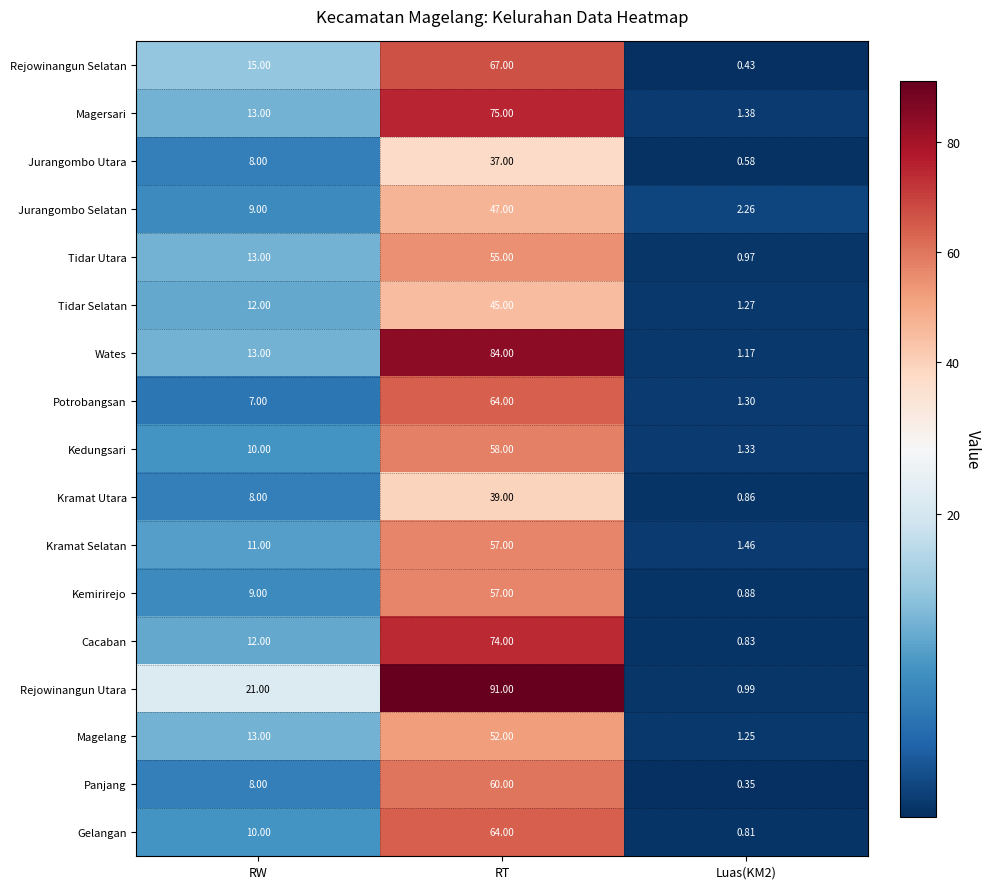

At which category is the sum across all series the highest?

RT